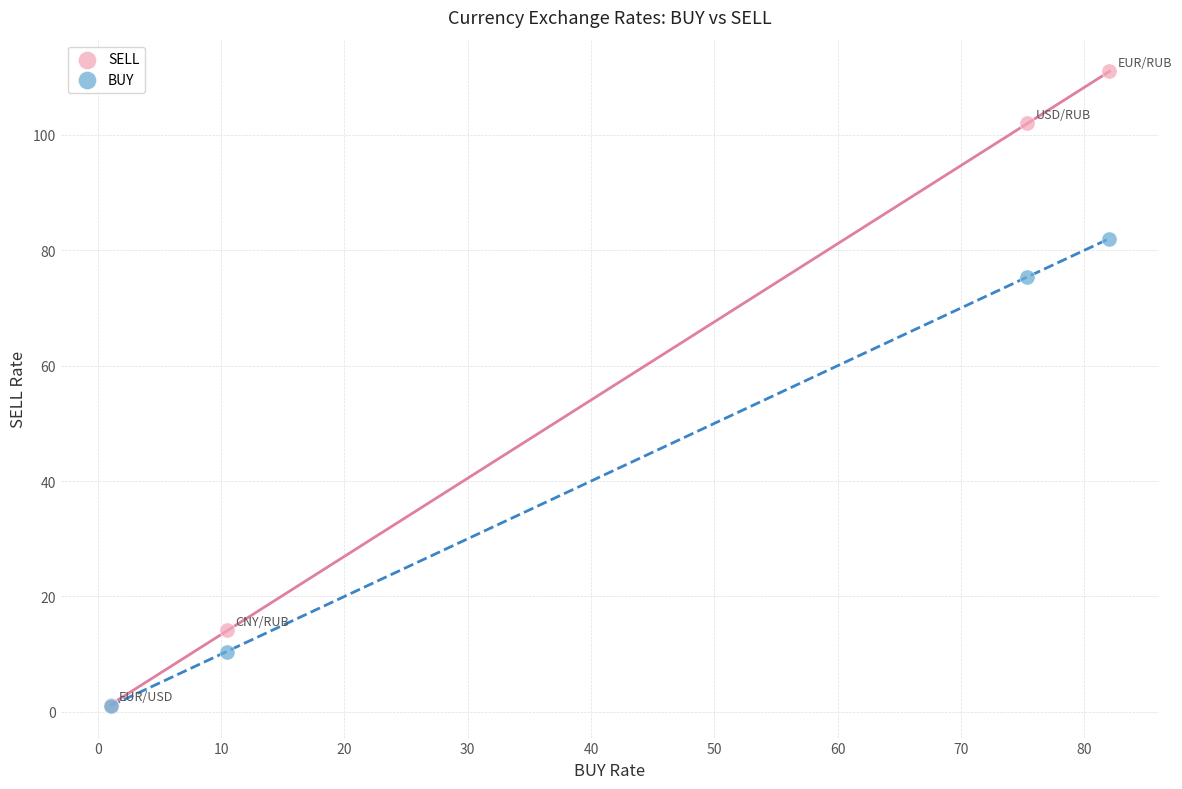

Which series reaches the maximum Y coordinate?

SELL